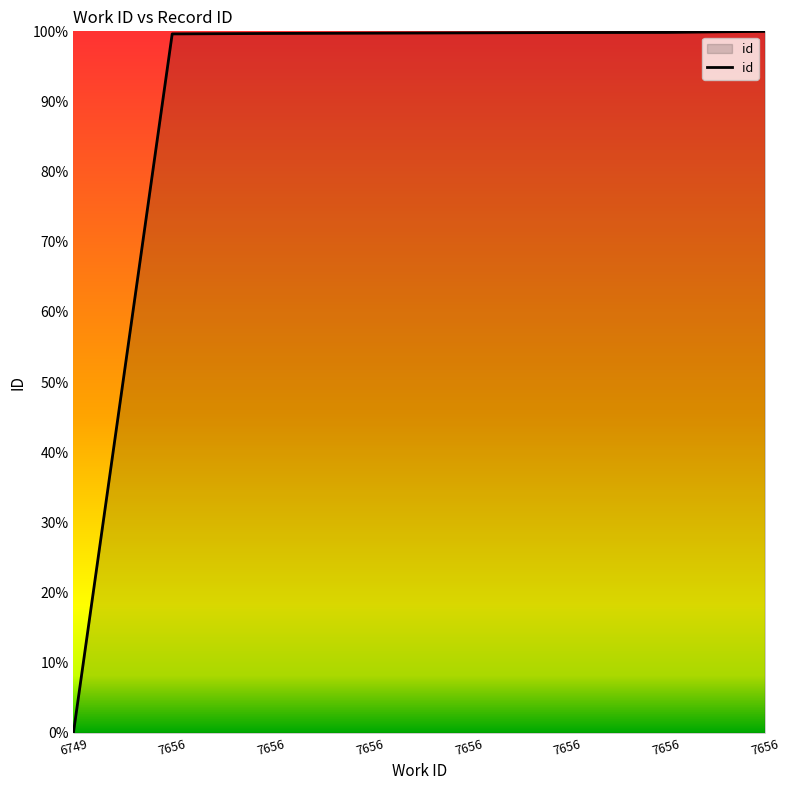

Does the chart display data point markers on the line(s)?

No